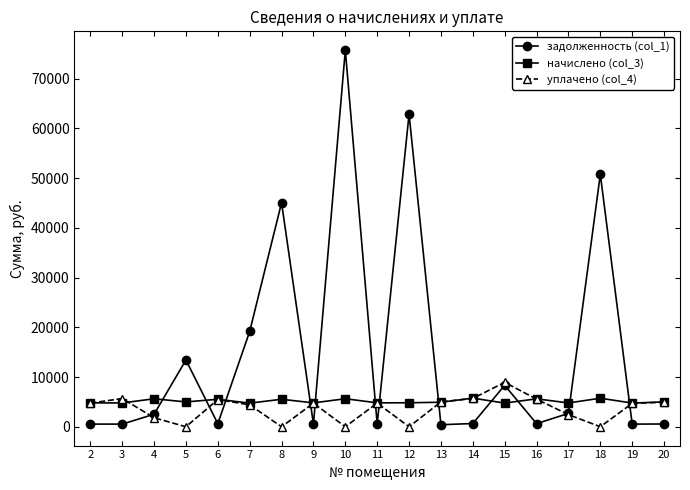

What is the sum of the уплачено (col_4) values at 17 and 20?

7370.7